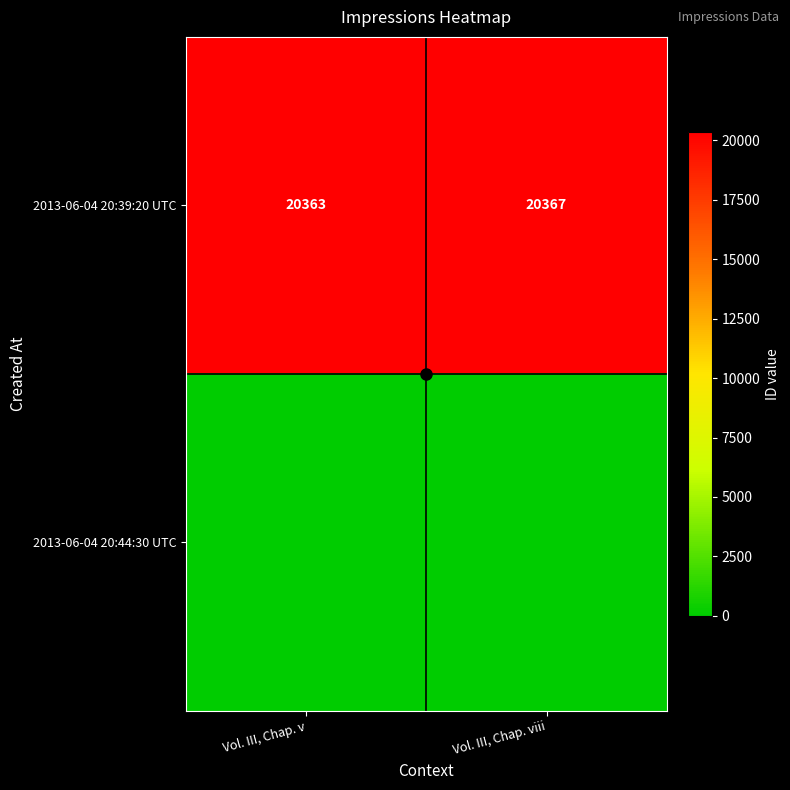

Which series has the largest total across all categories?

2013-06-04 20:39:20 UTC